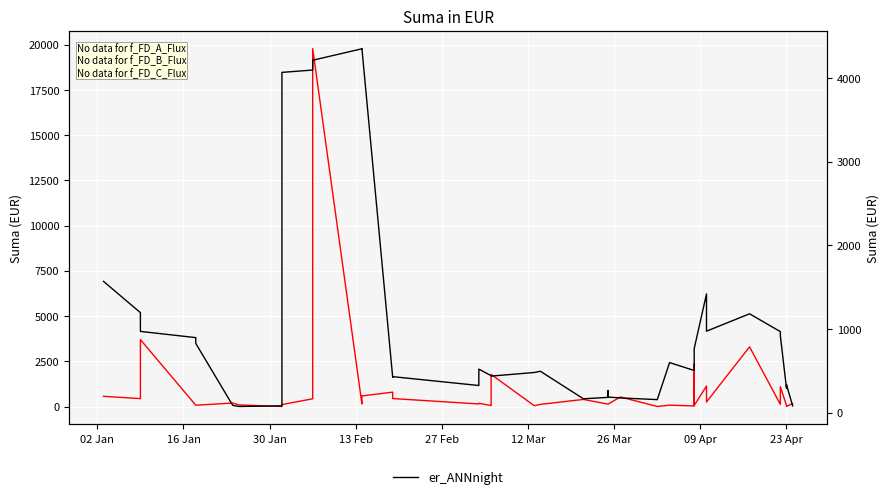

What is the maximum value for er_ANNnight?

4350.3